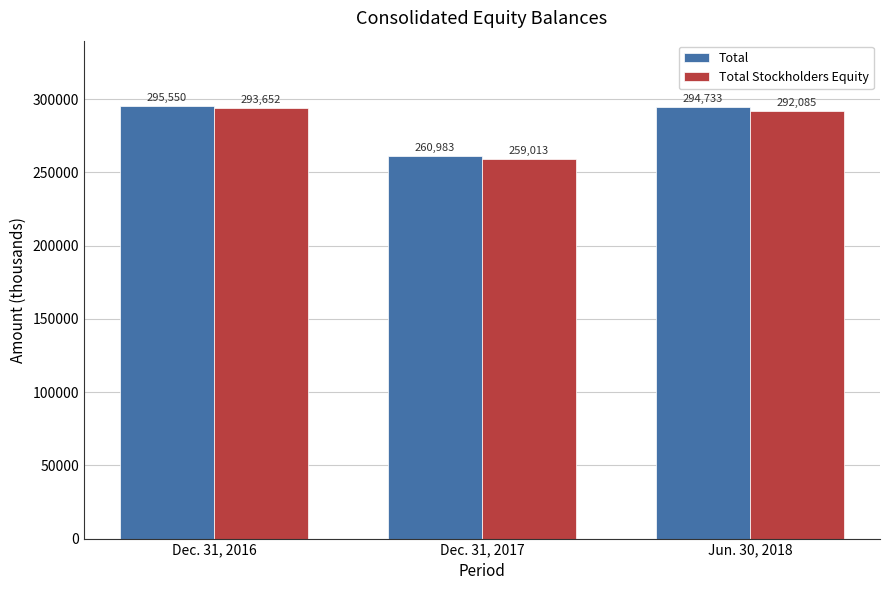

What is the sum of the Total Stockholders Equity values at Dec. 31, 2016 and Dec. 31, 2017?

552665